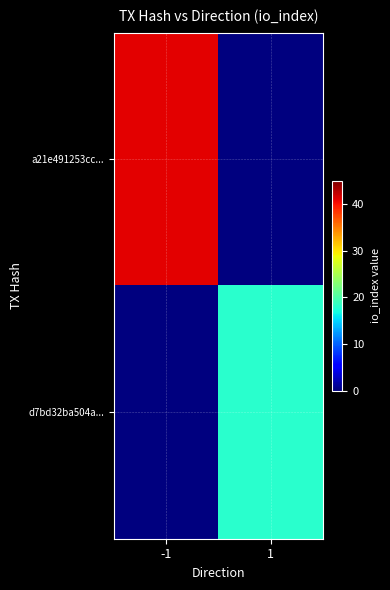

Reading right to left, what are all the values shown in this chart?

a21e491253cc...: 1=0	-1=41
d7bd32ba504a...: 1=18	-1=0